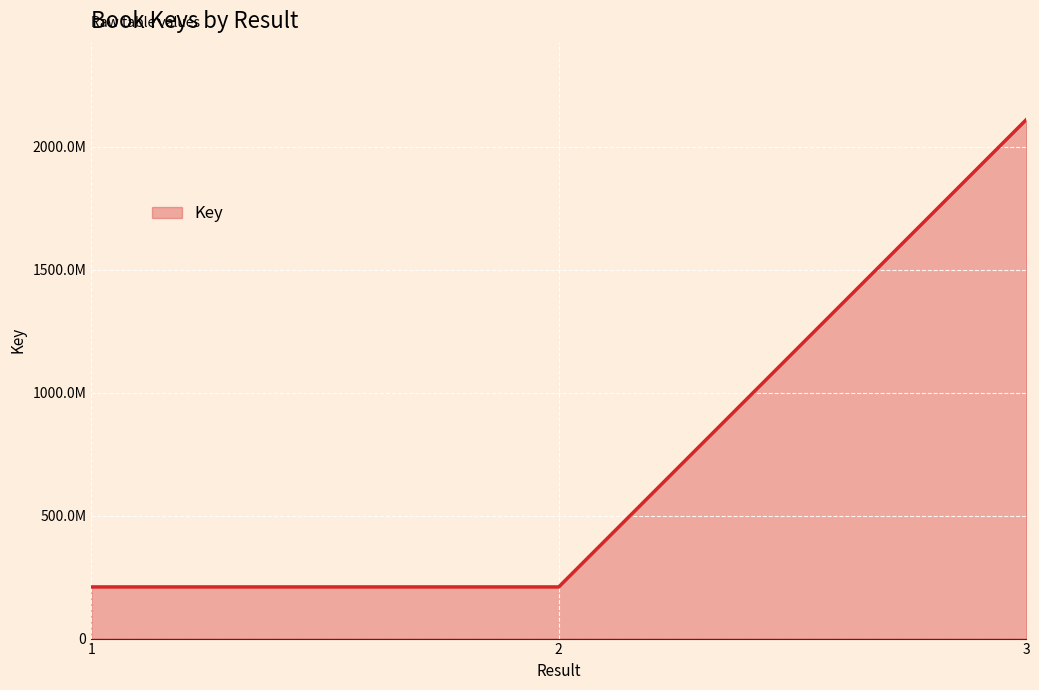

What is the difference between the maximum and minimum values?

1899250191